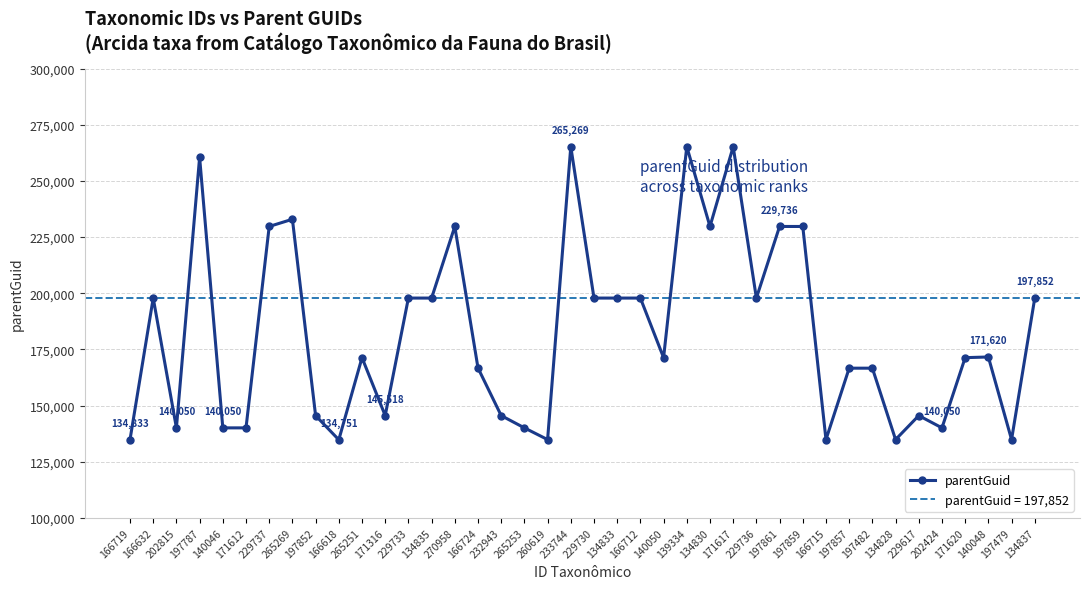

How many series are shown in this chart?

1